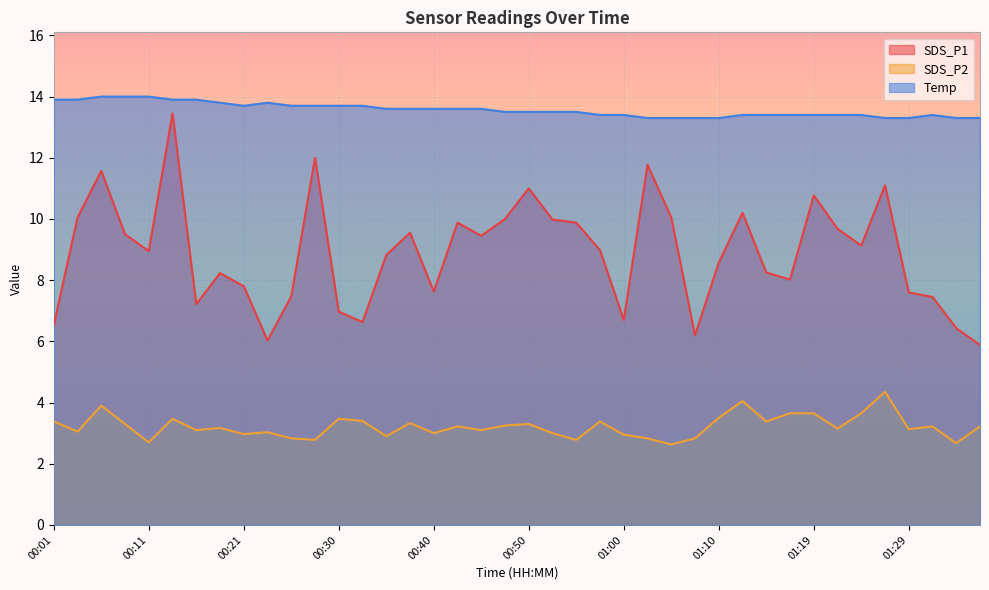

Reading left to right, list all the values displayed in this chart.

SDS_P1: 6.5	10.1	11.6	9.5	8.9	13.4	7.2	8.2	7.8	6.0	7.5	12.0	7.0	6.6	8.8	9.6	7.6	9.9	9.4	10.0	11.0	10.0	9.9	9.0	6.7	11.8	10.1	6.2	8.6	10.2	8.2	8.0	10.8	9.7	9.1	11.1	7.6	7.5	6.4	5.9
SDS_P2: 3.4	3.0	3.9	3.3	2.7	3.5	3.1	3.2	3.0	3.0	2.8	2.8	3.5	3.4	2.9	3.3	3.0	3.2	3.1	3.2	3.3	3.0	2.8	3.4	3.0	2.8	2.6	2.8	3.5	4.0	3.4	3.6	3.6	3.1	3.6	4.3	3.1	3.2	2.7	3.2
Temp: 13.9	13.9	14.0	14.0	14.0	13.9	13.9	13.8	13.7	13.8	13.7	13.7	13.7	13.7	13.6	13.6	13.6	13.6	13.6	13.5	13.5	13.5	13.5	13.4	13.4	13.3	13.3	13.3	13.3	13.4	13.4	13.4	13.4	13.4	13.4	13.3	13.3	13.4	13.3	13.3